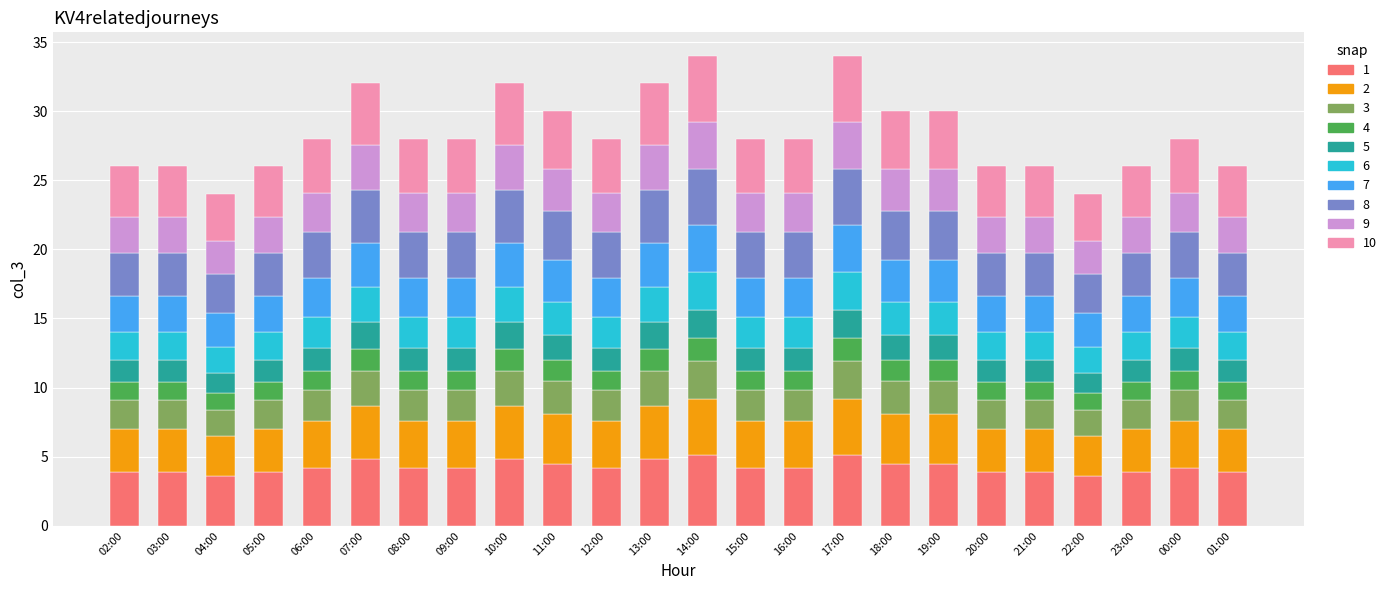

What is the minimum value for 1?

3.6